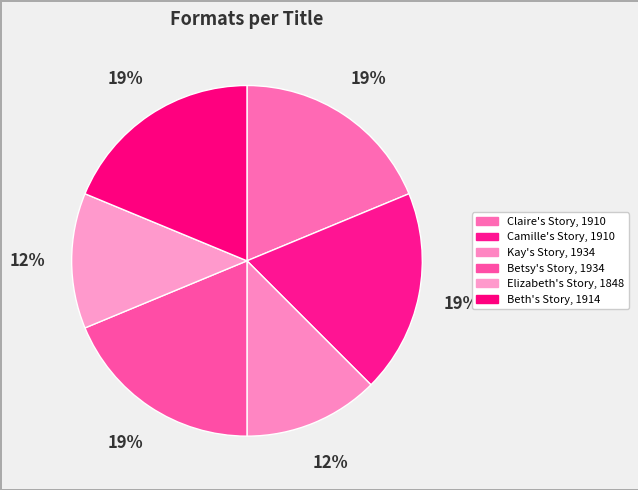

Which slice is the smallest?

Kay's Story, 1934